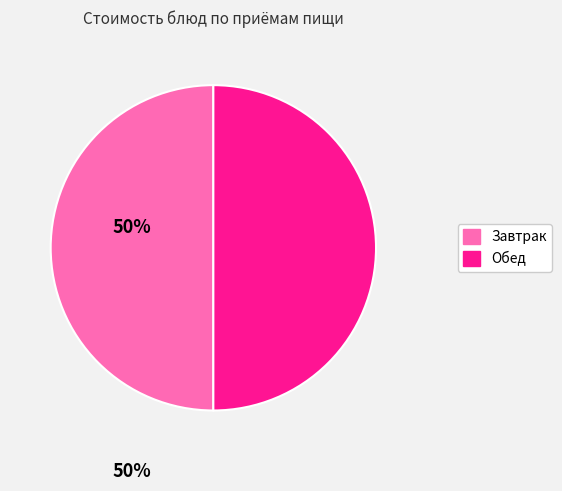

Is it true that Завтрак is 37% of the pie?

False